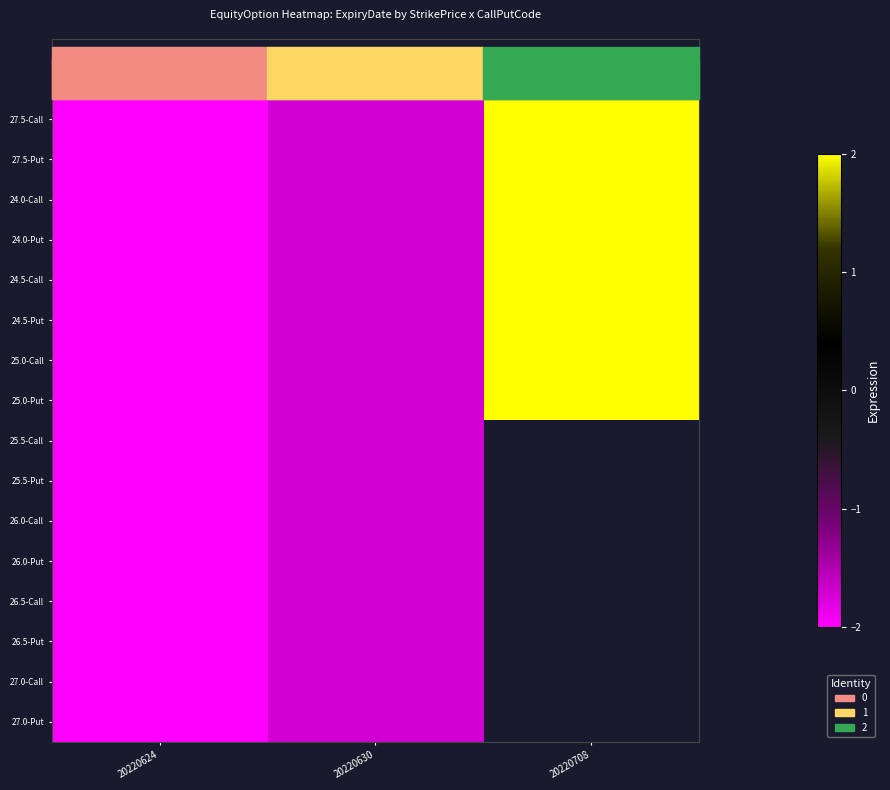

Which has a higher value, 20220708 or 20220624?

20220708